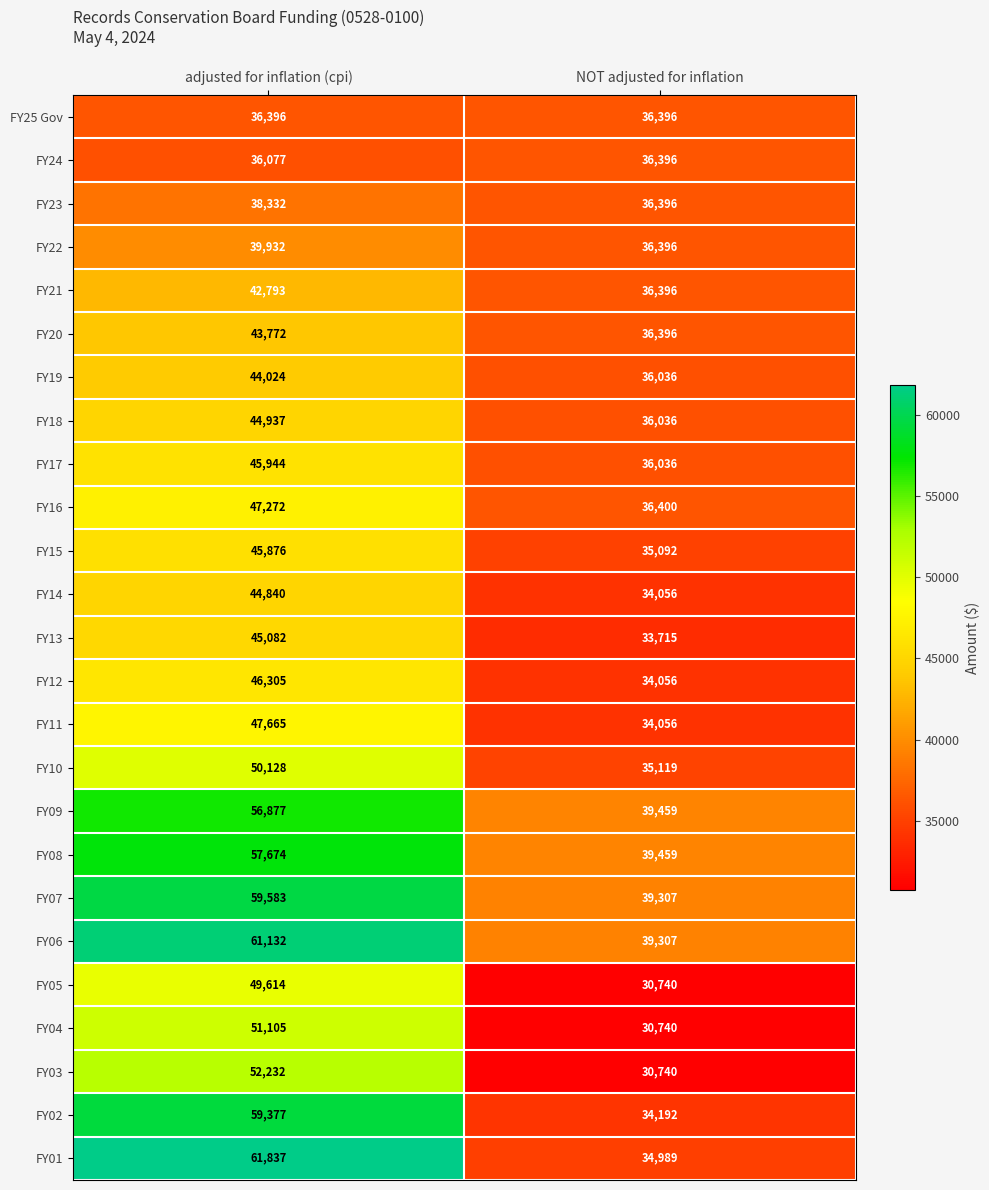

What is the minimum value shown in the chart?

30740